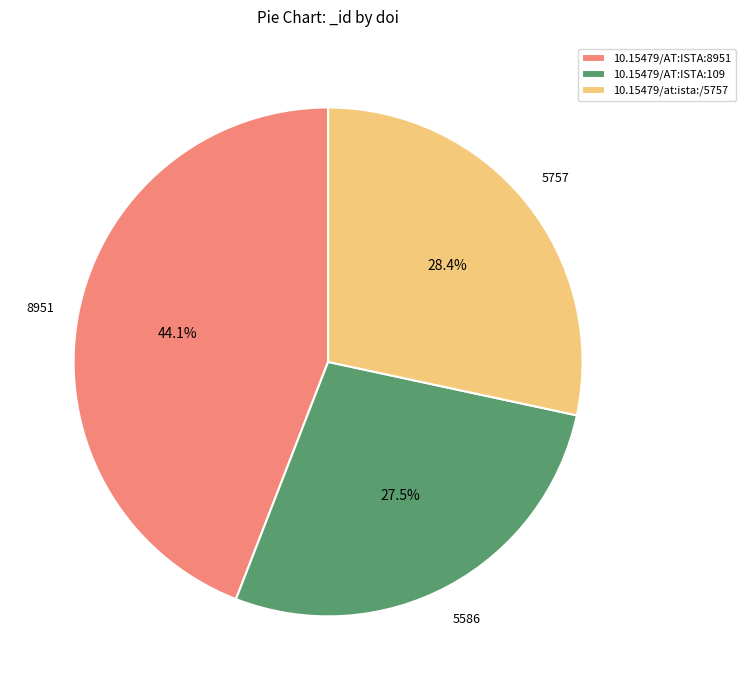

Count the number of slices in the pie.

3